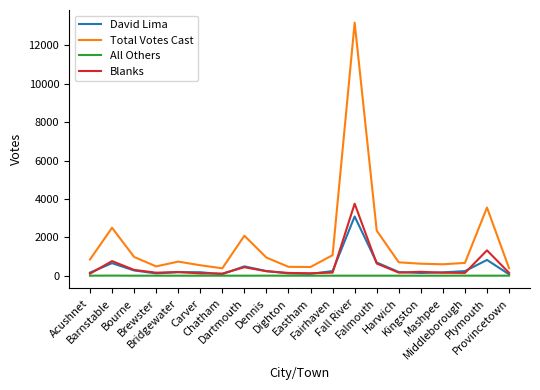

What is the highest value of the Blanks series?

3752